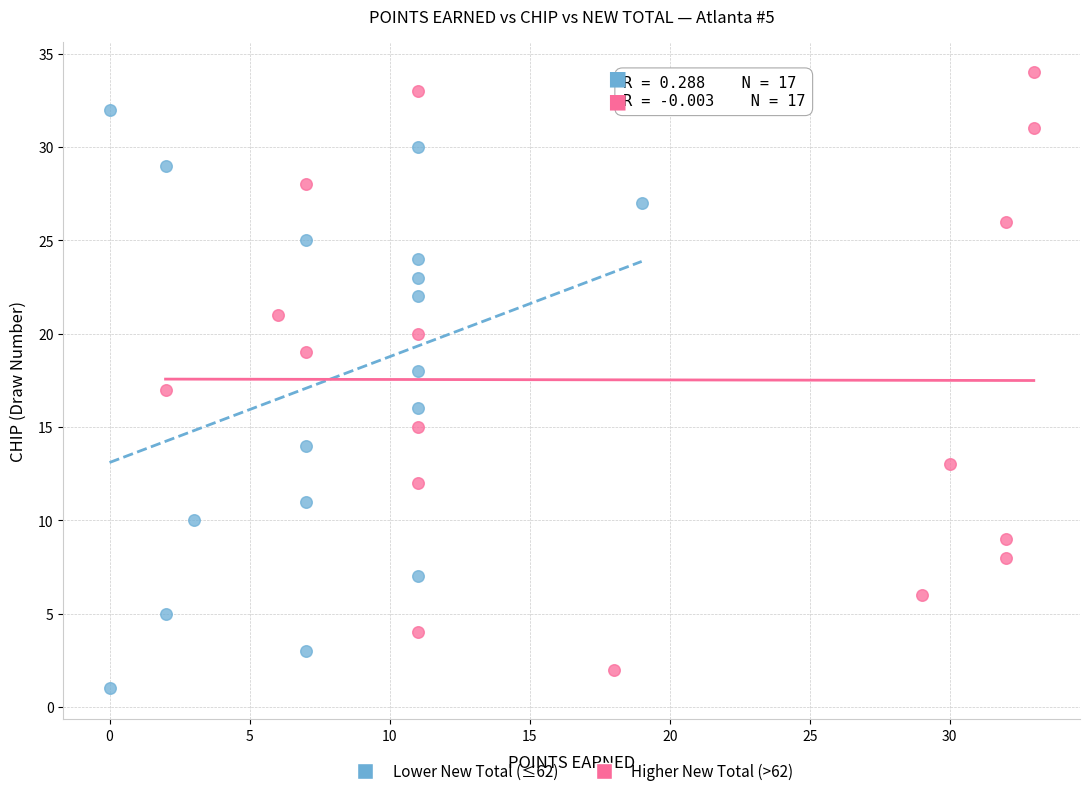

Which series contains the highest Y value?

Higher New Total (>62)